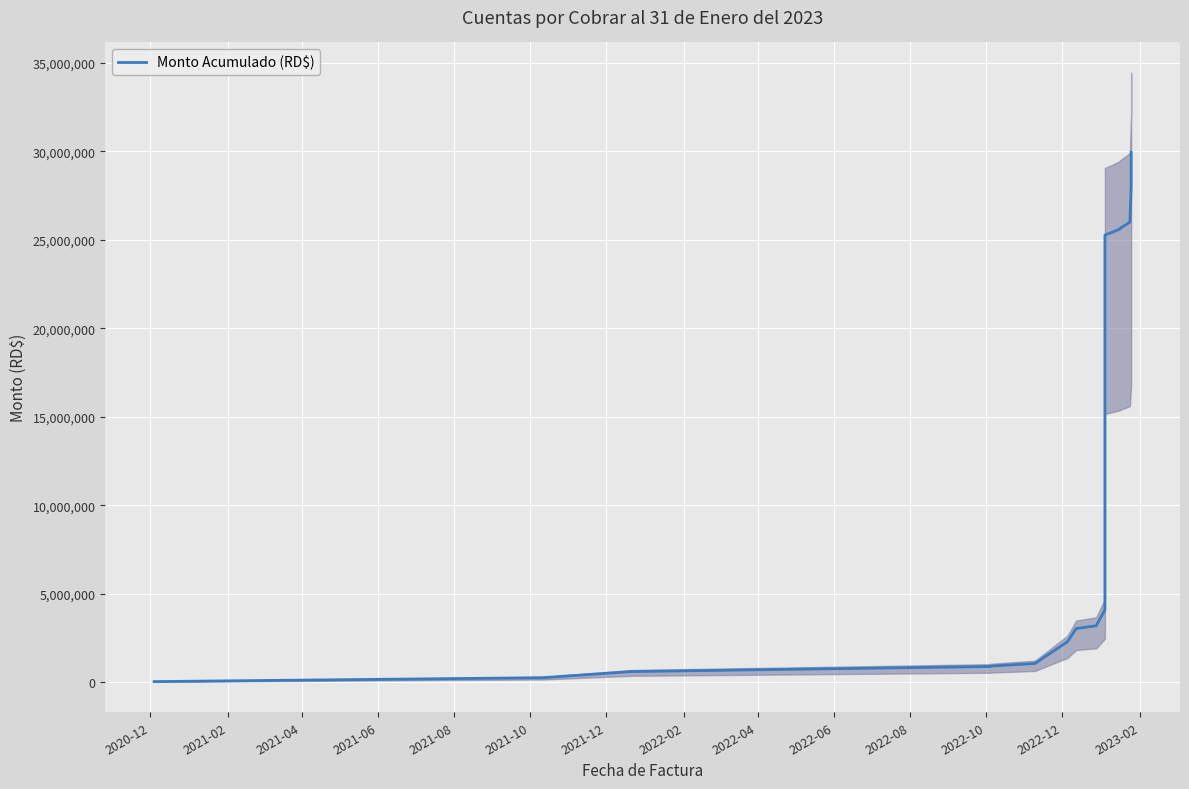

How many data points does each series have?

27